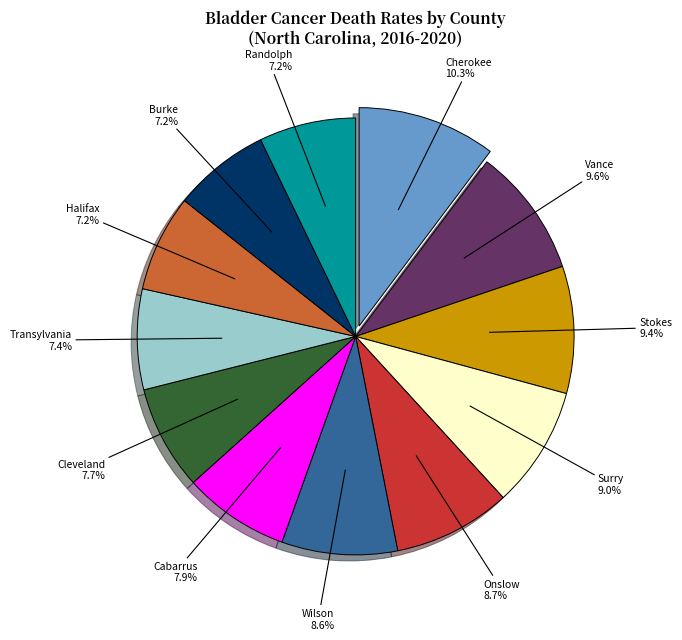

Is there any slice that represents more than half of the pie?

No